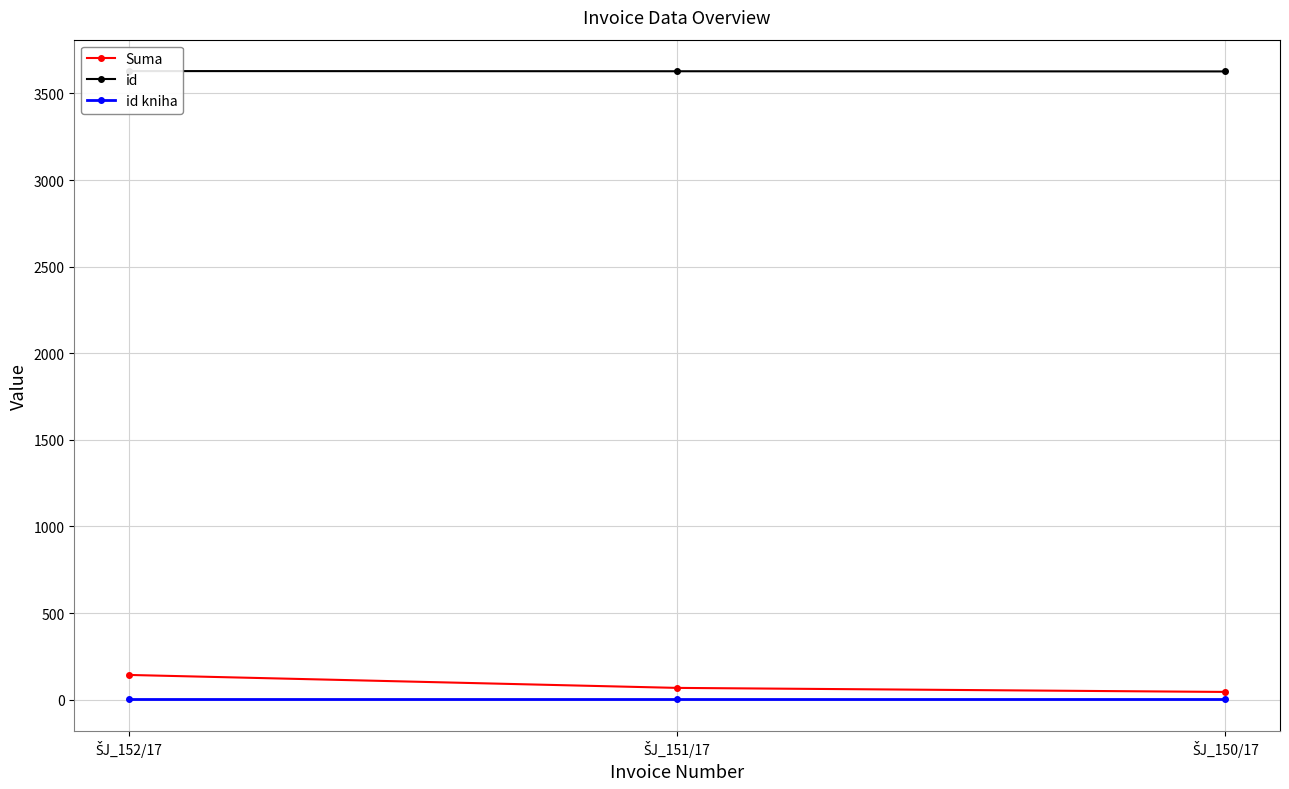

Reading right to left, transcribe all the data shown in this chart.

Suma: 44.5	67.9	142.7
id: 3627.0	3628.0	3629.0
id kniha: 2.0	2.0	2.0